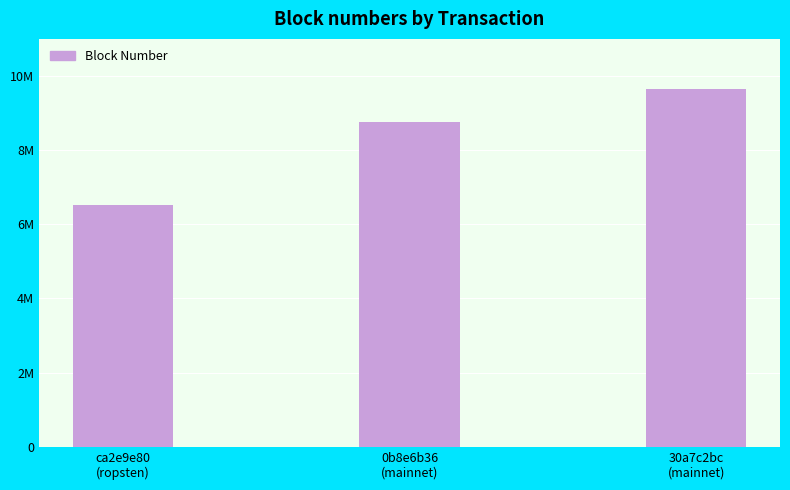

What is the maximum value shown in the chart?

9645273